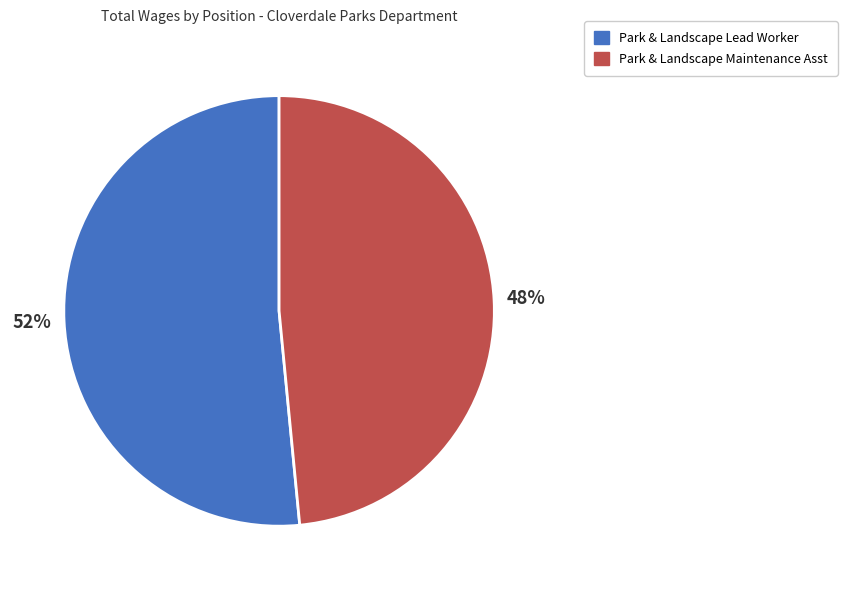

What is the ratio of the value at Park & Landscape Maintenance Asst to the value at Park & Landscape Lead Worker?

0.9